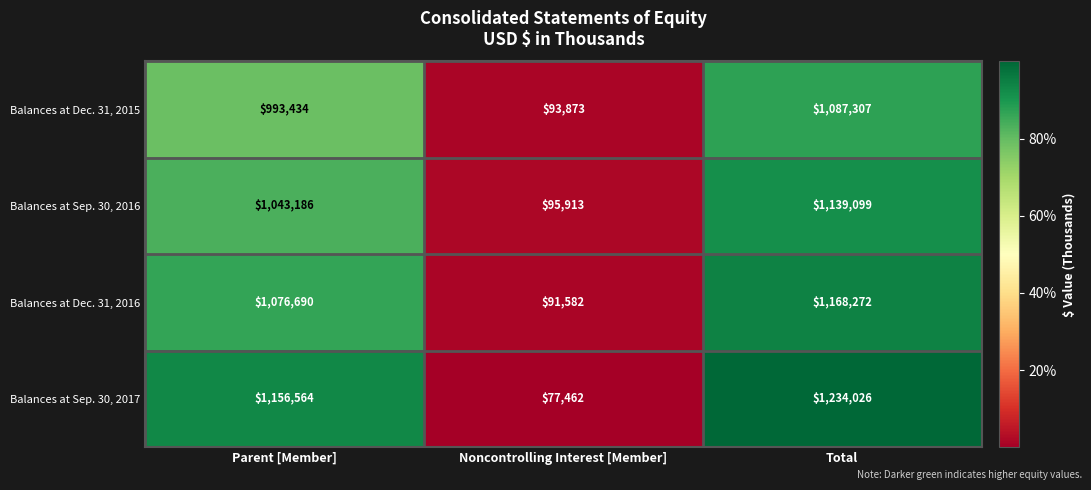

The value of Balances at Dec. 31, 2016 at Parent [Member] is 1076690. True or false?

True